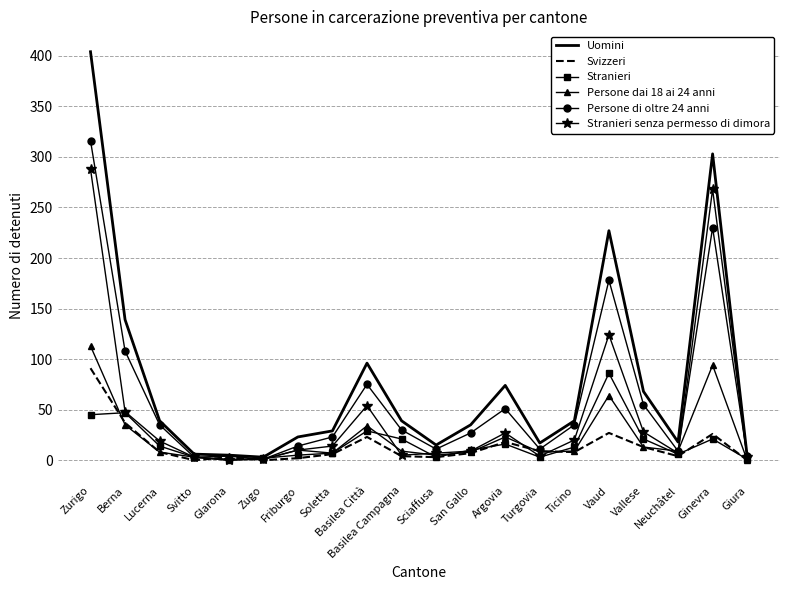

Which category has the highest value in the Persone dai 18 ai 24 anni series?

Zurigo